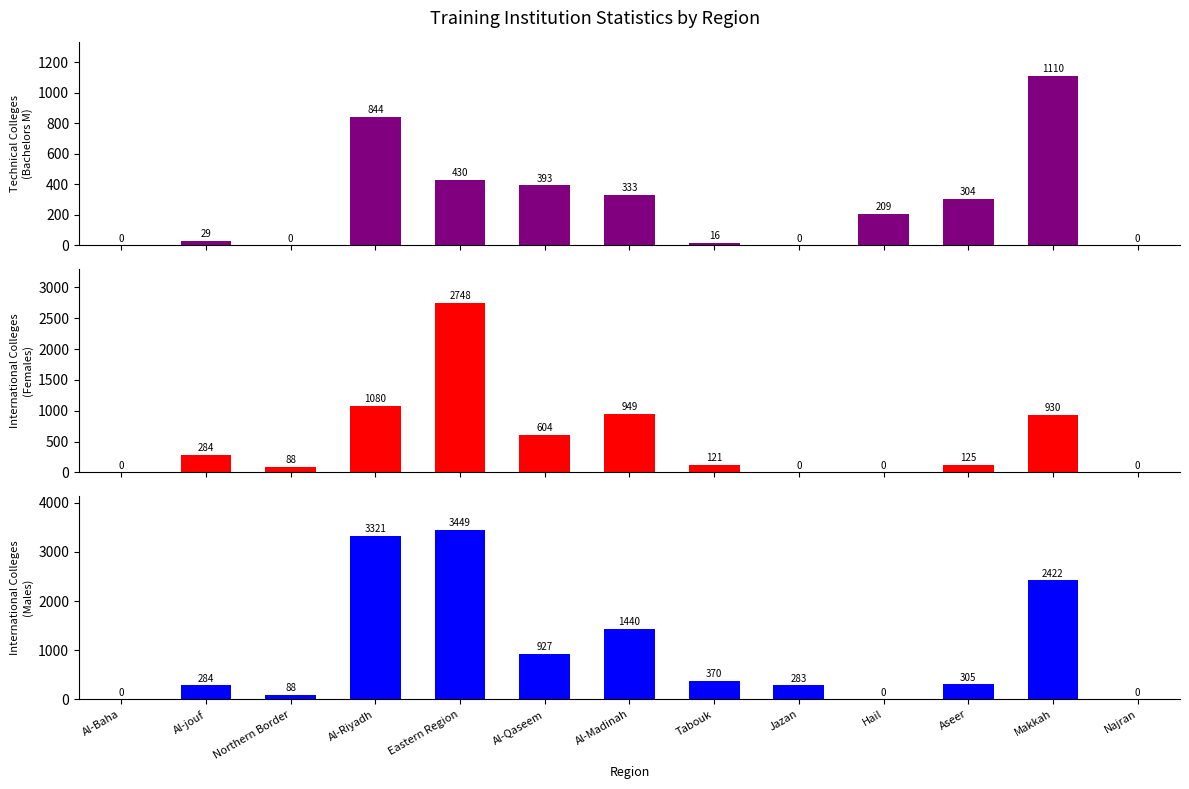

Which category has the highest value across all series?

Eastern Region